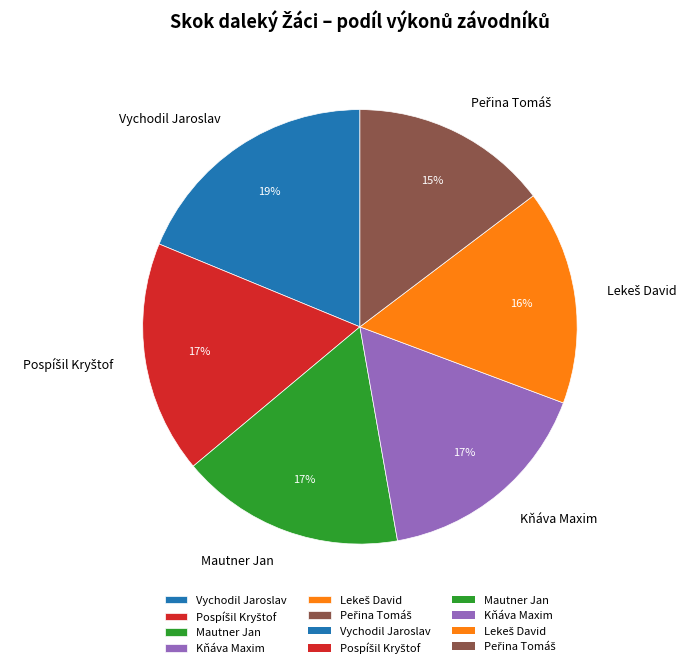

Is the sum of Kňáva Maxim and Vychodil Jaroslav greater than half?

No